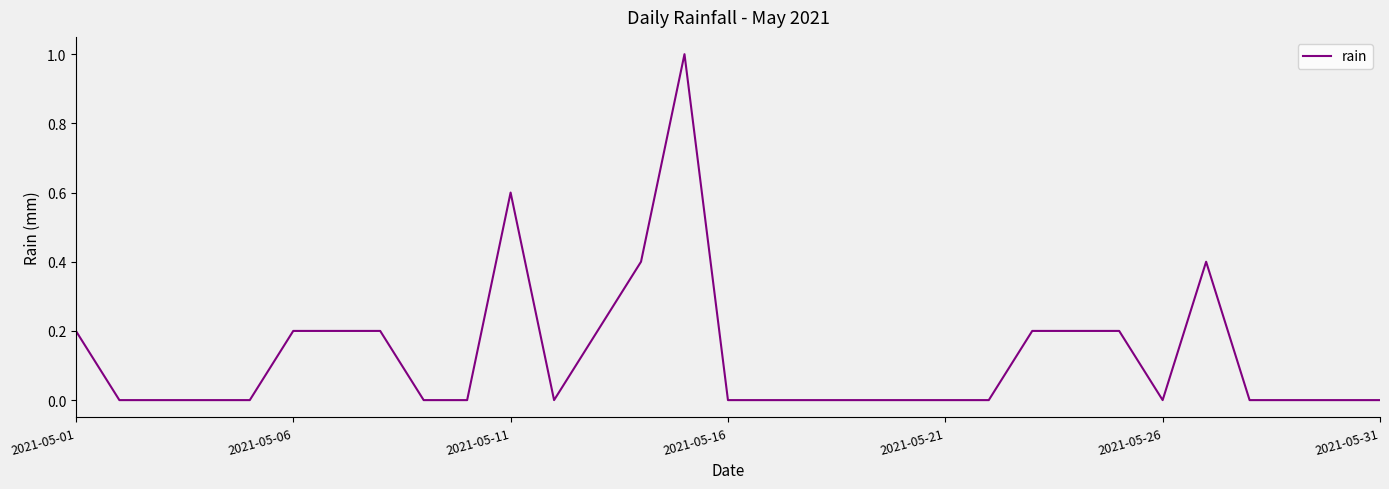

What is the greatest value displayed?

1.0